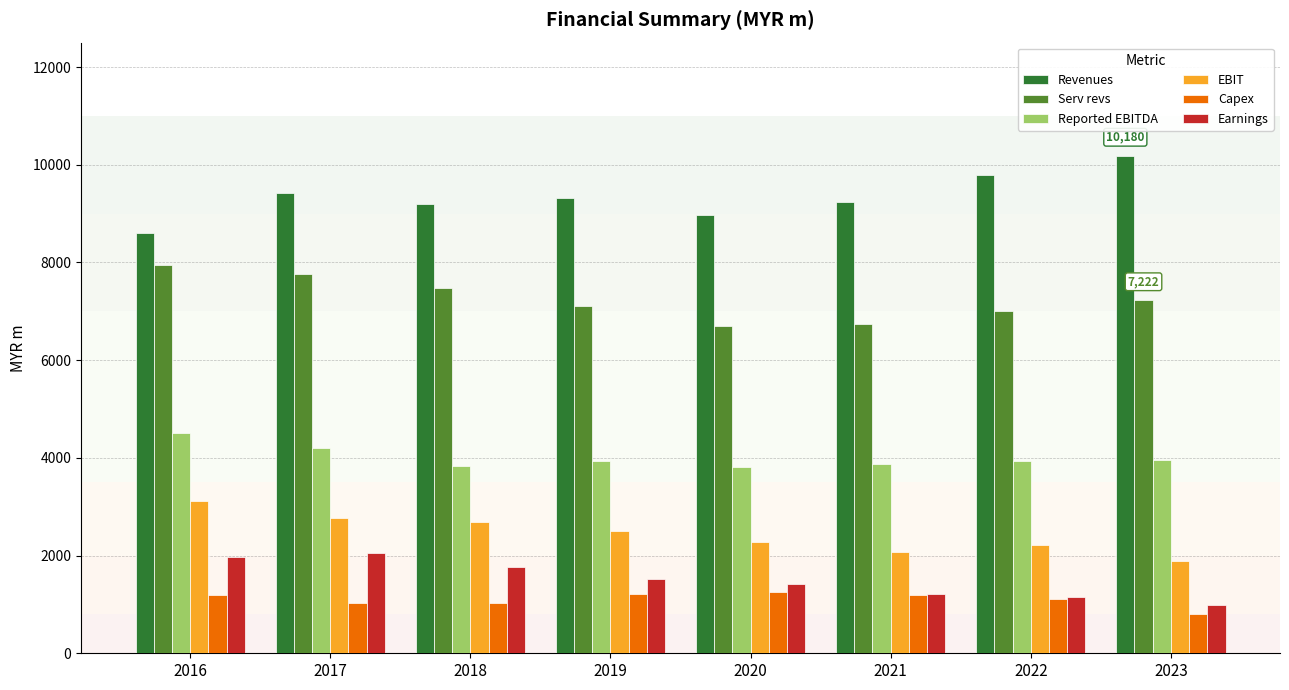

What is the approximate value of Capex at 2021, to the nearest 5?

1185